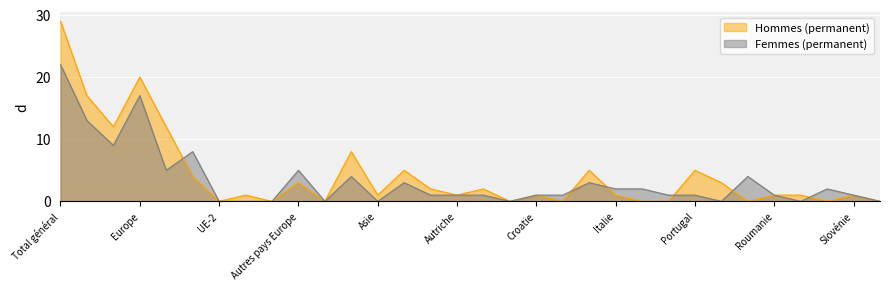

How many distinct data groups are displayed?

2